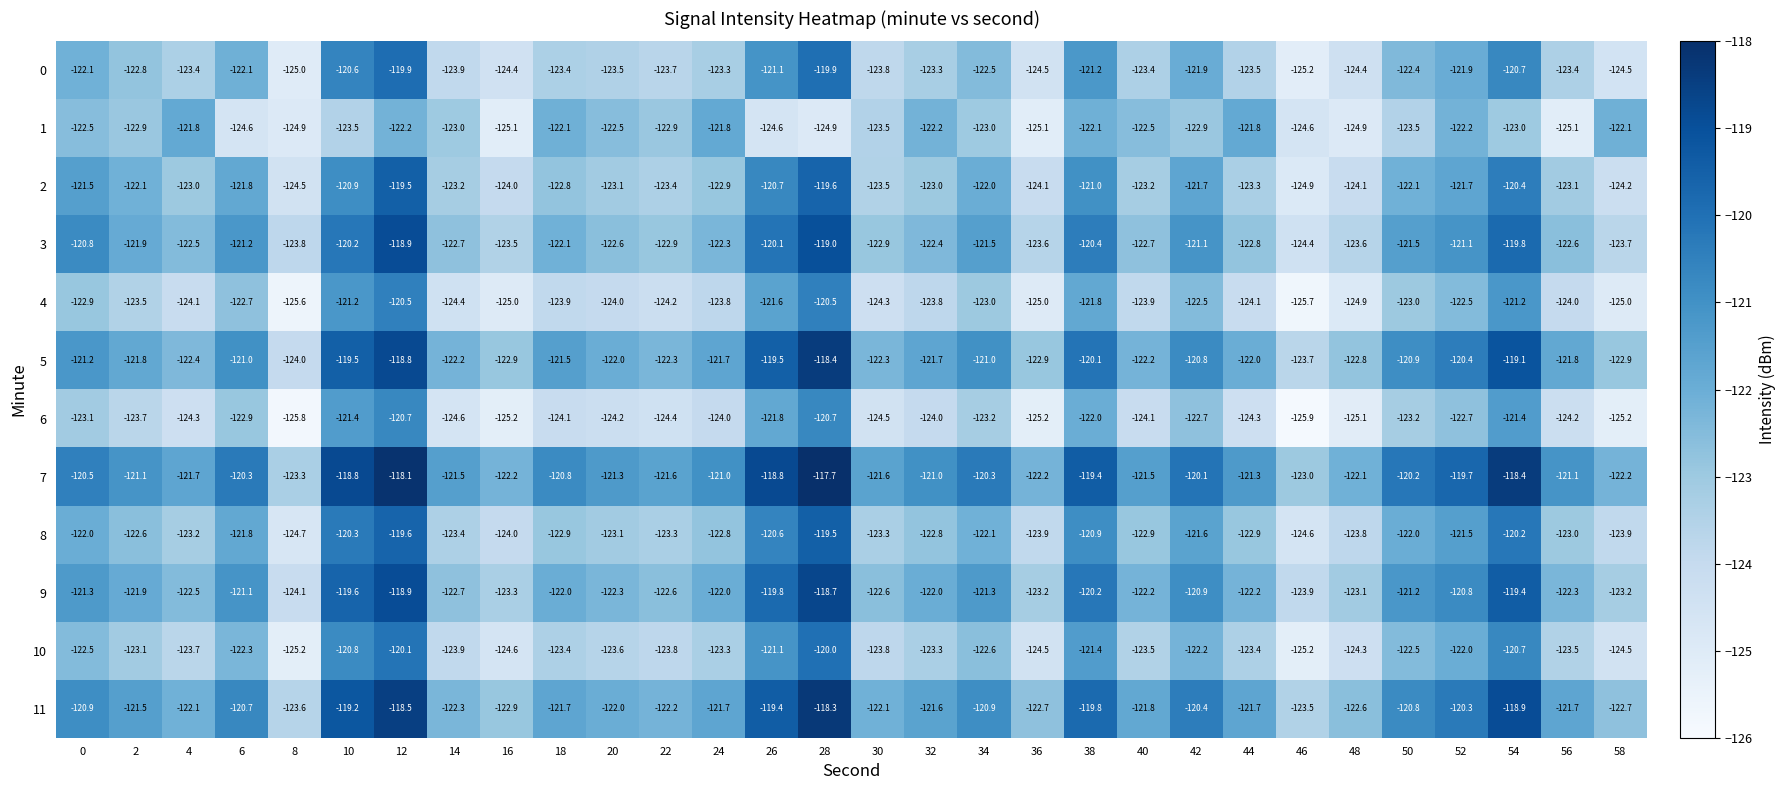

How many series are shown in this chart?

12